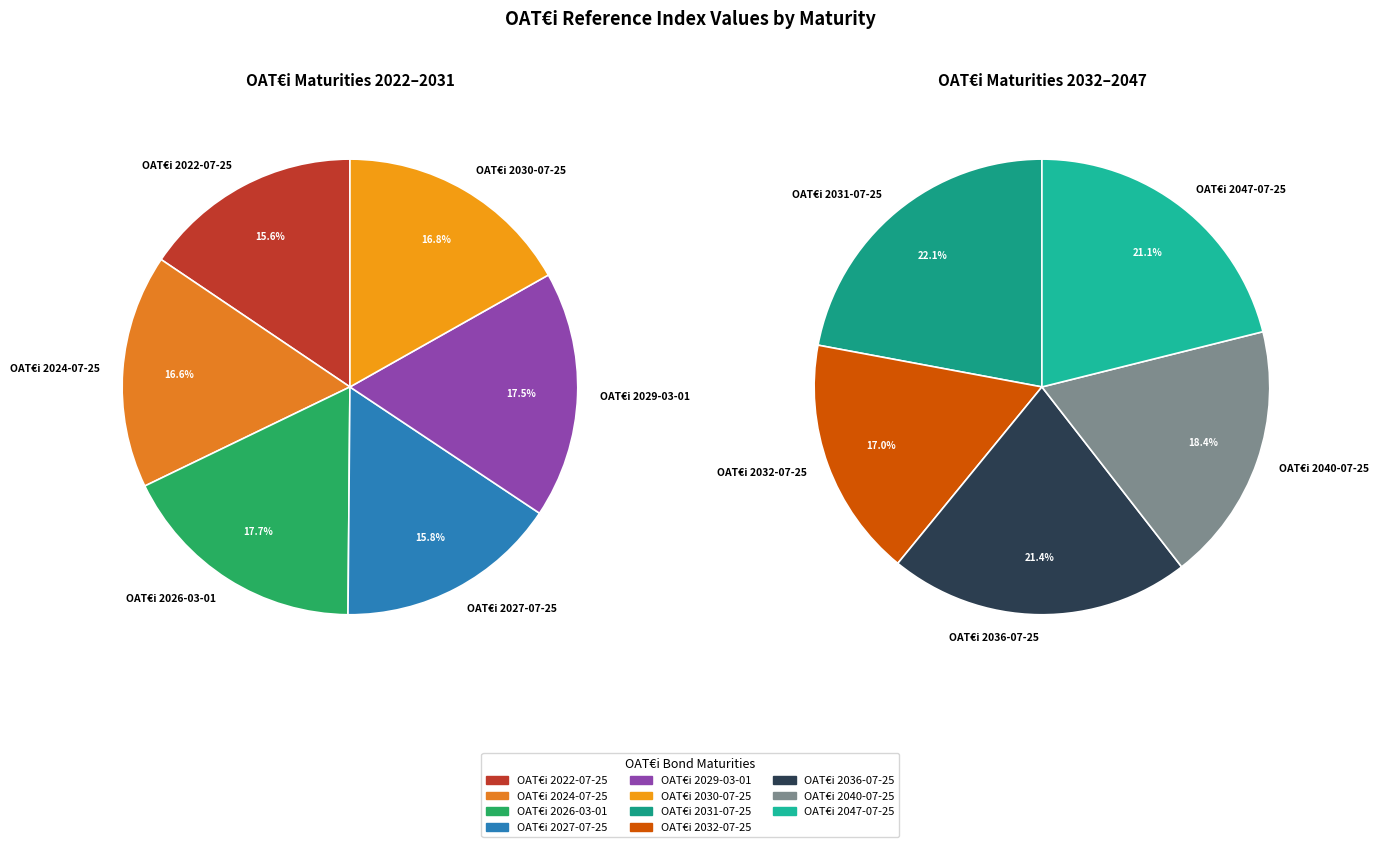

What is the ratio of the value at OAT€i 2040-07-25 to the value at OAT€i 2027-07-25?

0.9